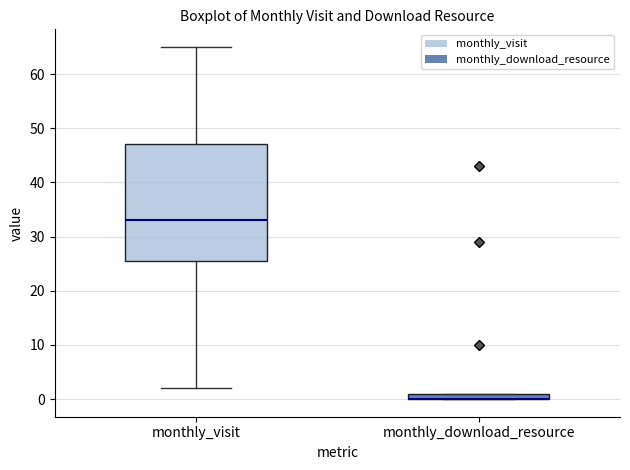

Comparing the boxes themselves (not the whiskers), which one is the tallest?

monthly_visit